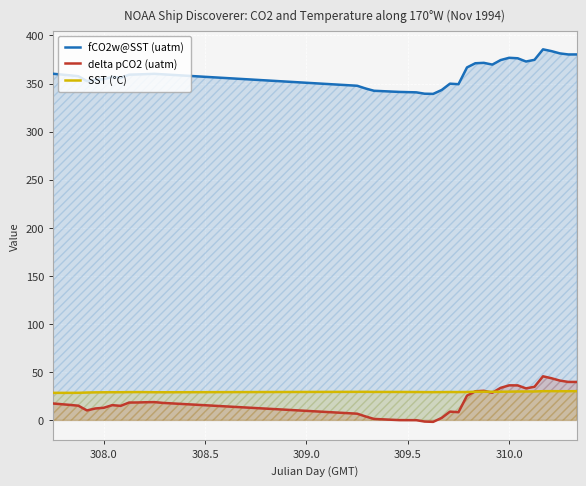

True or false: SST (°C) and fCO2w@SST (uatm) intersect in this chart.

False